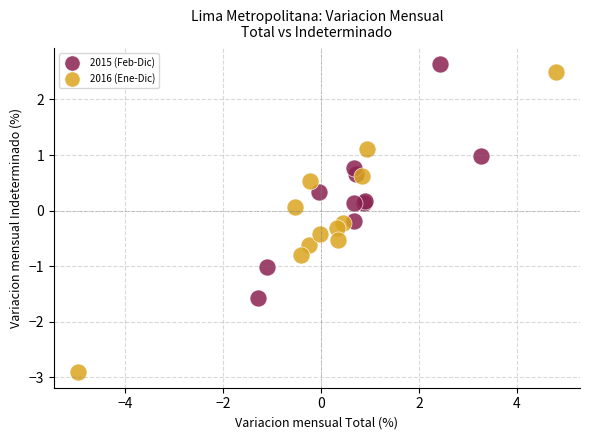

What are all the series names shown in the legend?

2015 (Feb-Dic), 2016 (Ene-Dic)